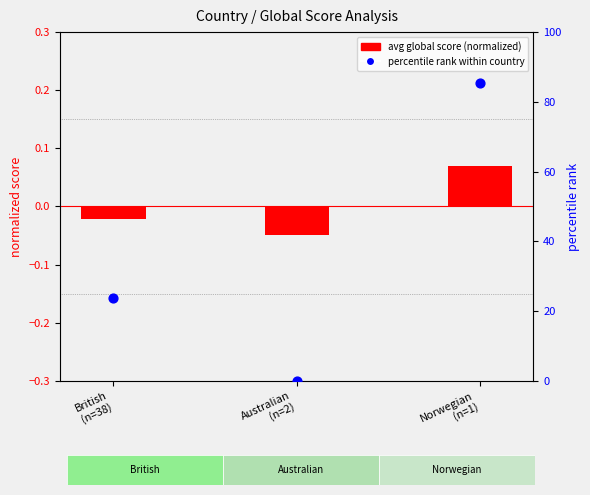

At which category is the sum across all series the highest?

Norwegian
(n=1)